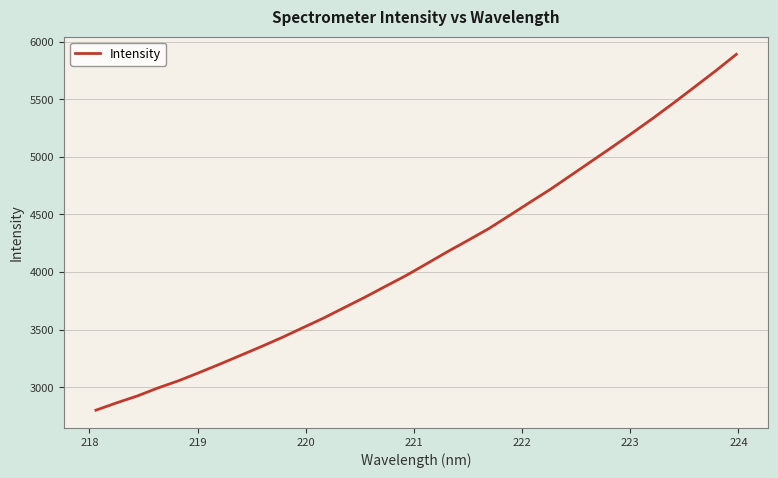

What is the difference between the maximum and minimum values?

3089.8